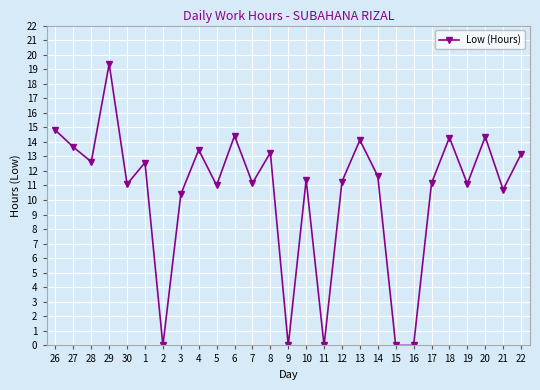

How many categories are shown in the chart?

27